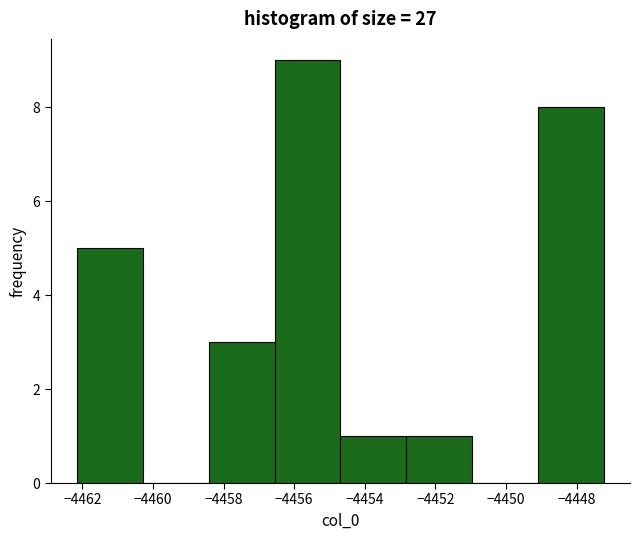

Reading left to right, transcribe this chart: for each bar, give the range it covers on the x-axis and its height. Neither the bar edges nor the heights are printed on the chart, so give them approximately, as read against the axes.

-4462.2 to -4460.2: 5
-4460.2 to -4458.4: 0
-4458.4 to -4456.6: 3
-4456.6 to -4454.6: 9
-4454.6 to -4452.8: 1
-4452.8 to -4451.0: 1
-4451.0 to -4449.0: 0
-4449.0 to -4447.2: 8